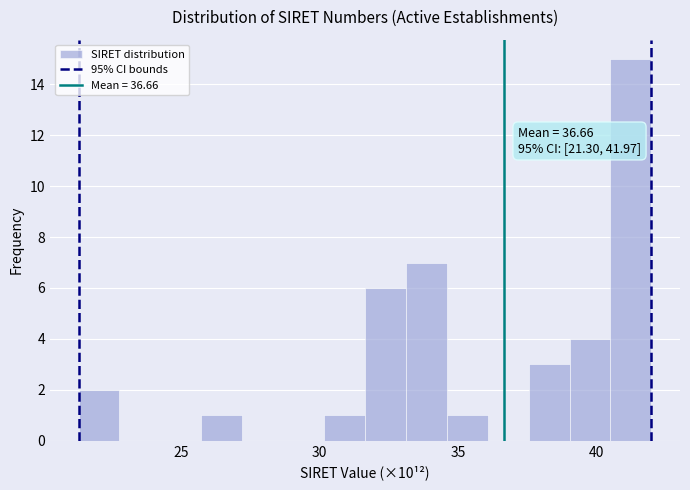

Read against the x-axis, roughly where is the centre of the tallest bar?

41.0